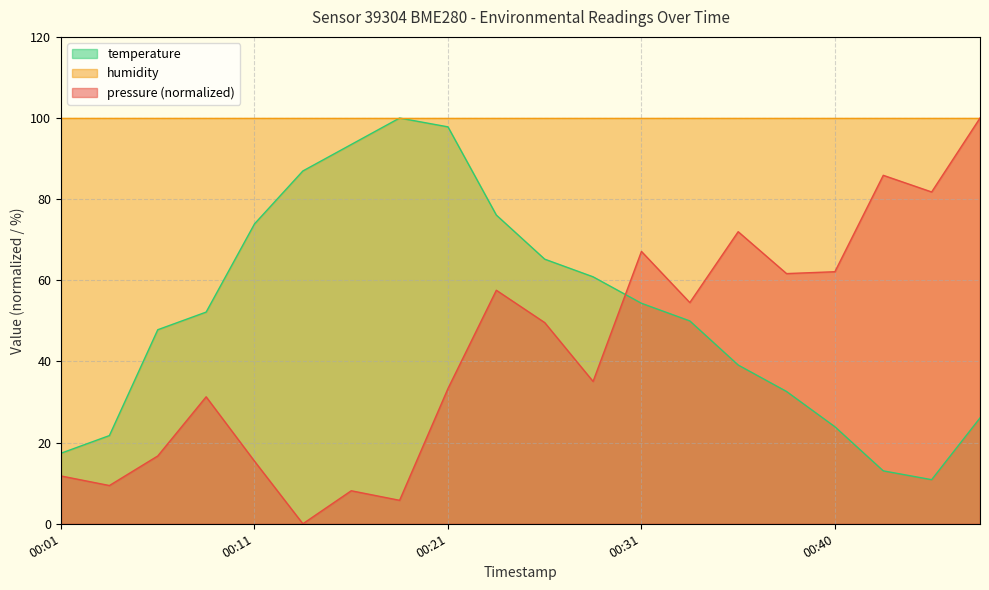

How many interior local peaks does the pressure series have?

6